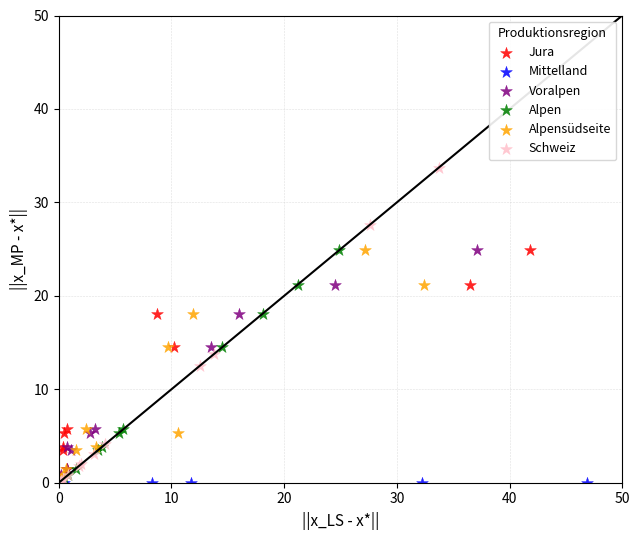

Which series contains the highest Y value?

Schweiz